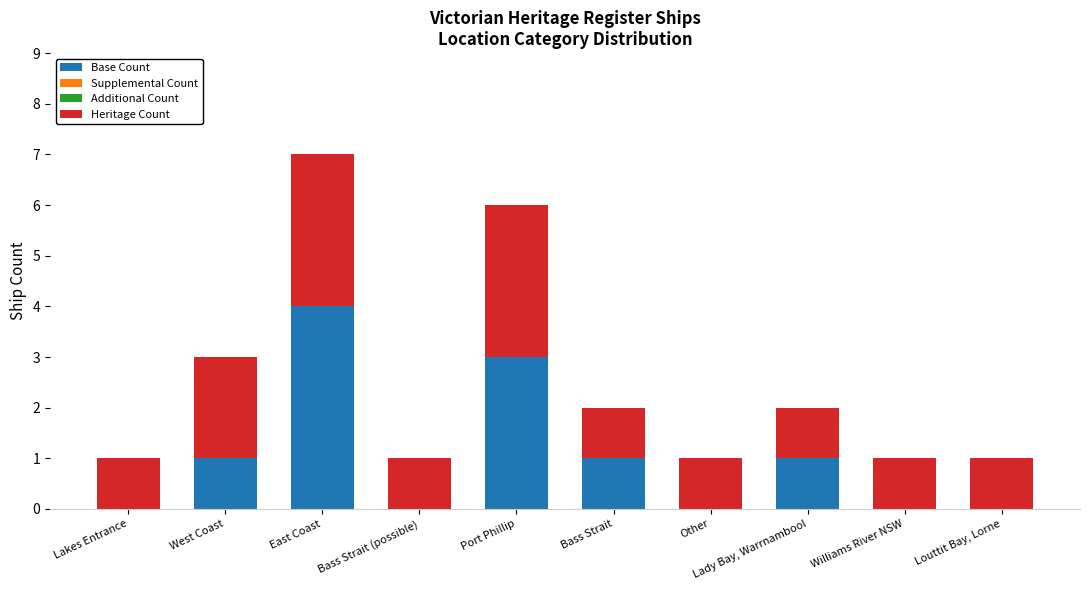

What is the sum of all Base Count values?

10